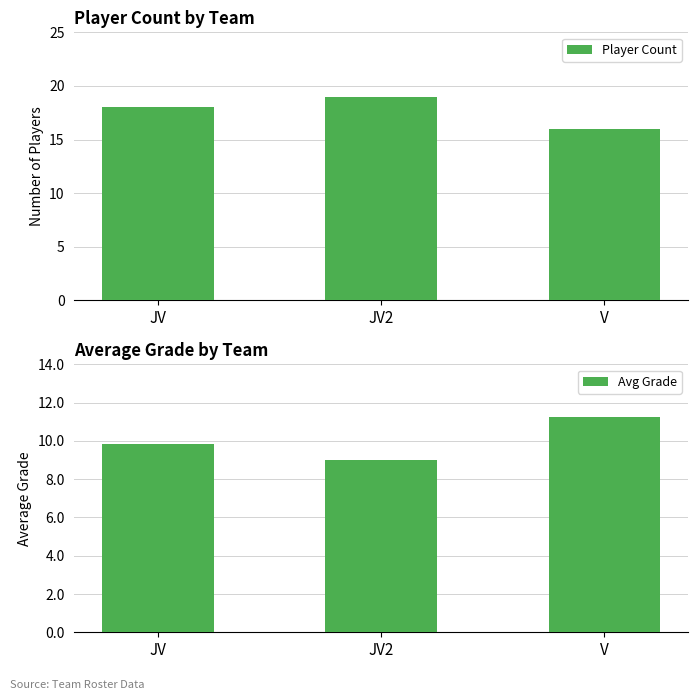

Reading right to left, transcribe all the data shown in this chart.

Player Count: V=16.0	JV2=19.0	JV=18.0
Avg Grade: V=11.2	JV2=9.0	JV=9.8